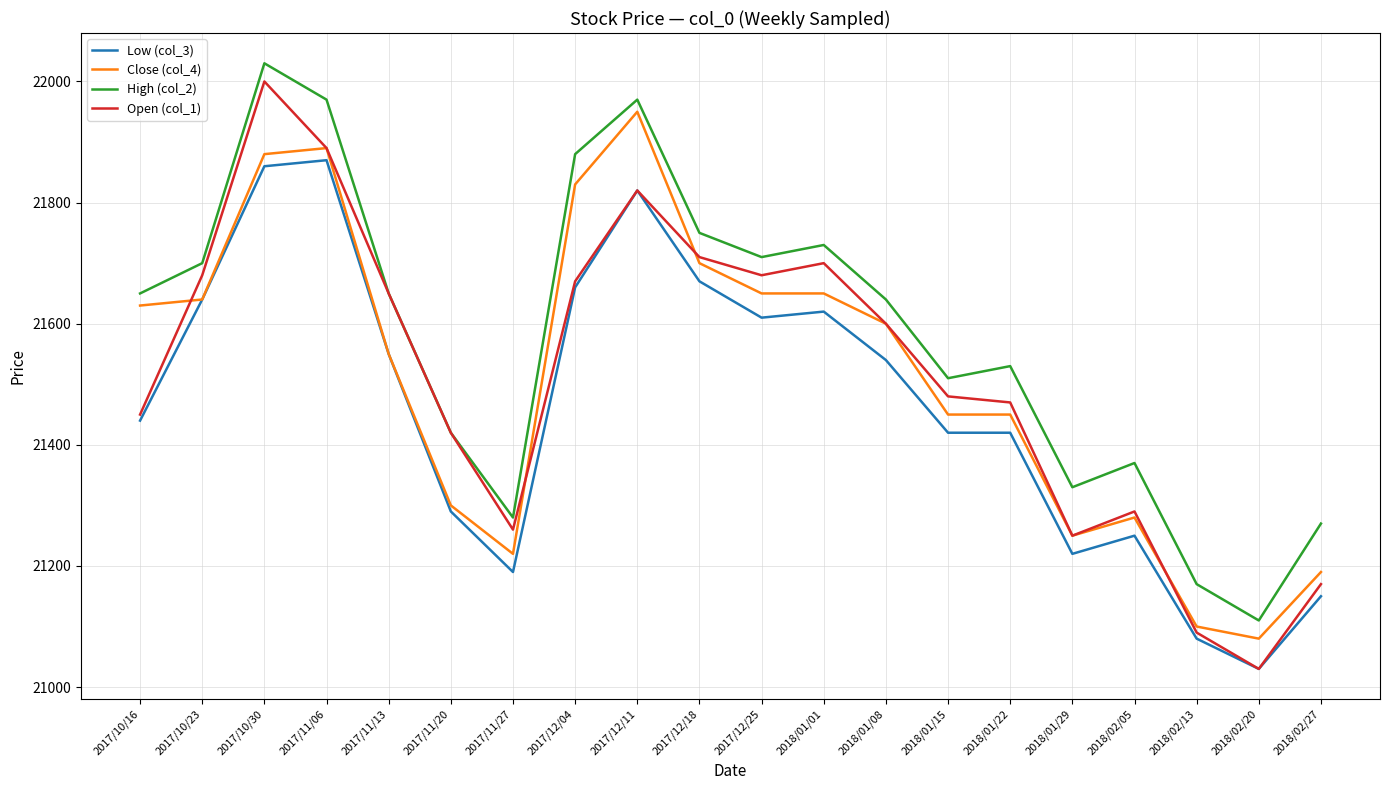

At which category does Open (col_1) reach its first local valley?

2017/11/27